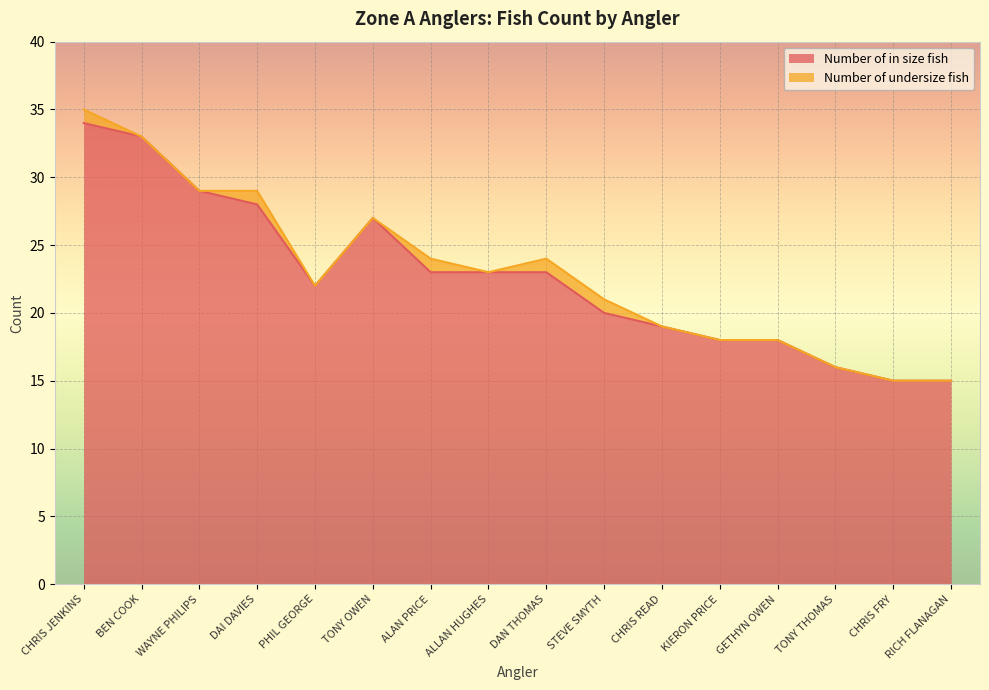

How many lines are shown in the chart?

2